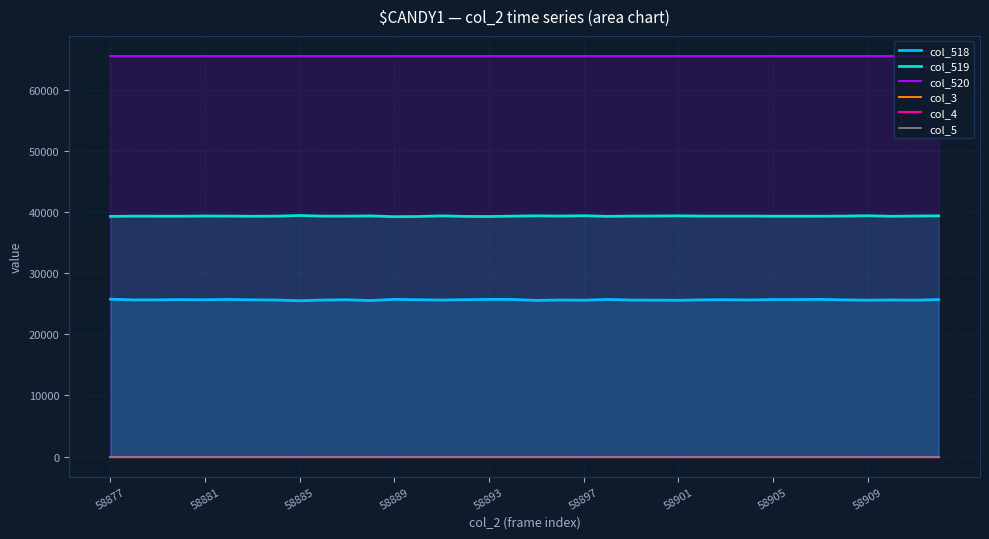

Is the value of col_518 at 17 greater than the value of col_3 at 22?

Yes